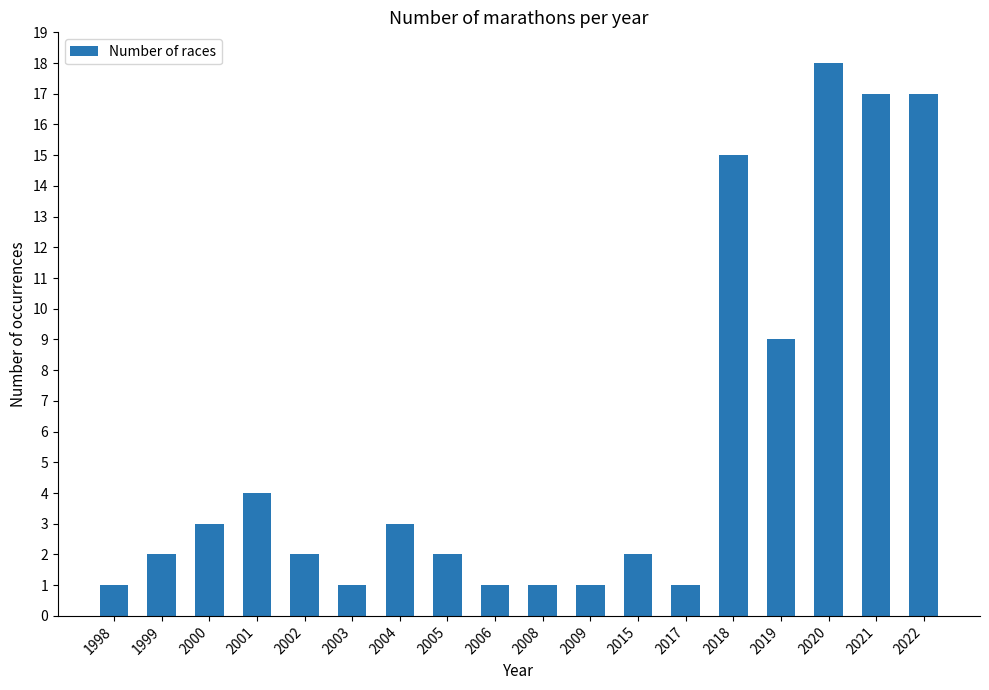

Reading left to right, list all the values displayed in this chart.

1998=1	1999=2	2000=3	2001=4	2002=2	2003=1	2004=3	2005=2	2006=1	2008=1	2009=1	2015=2	2017=1	2018=15	2019=9	2020=18	2021=17	2022=17